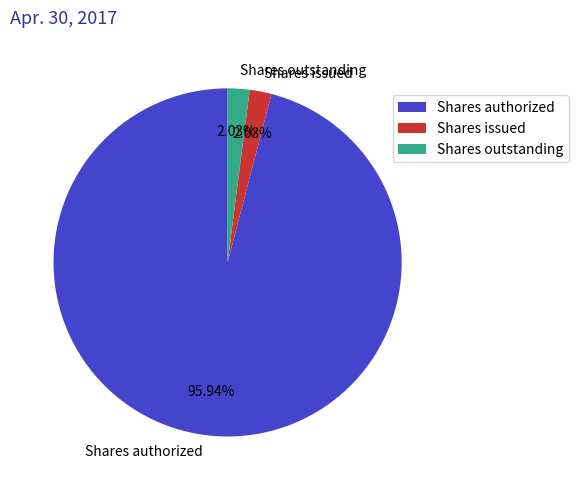

How many slices are in this pie chart?

3